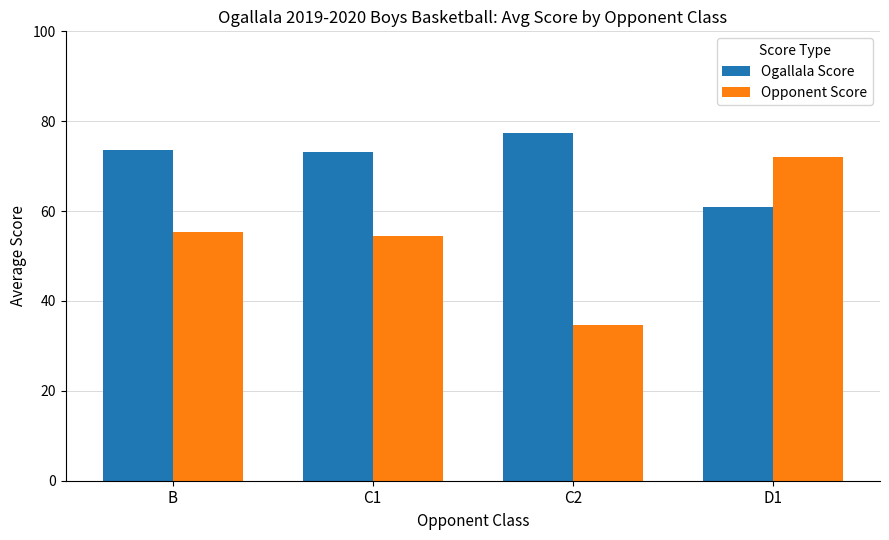

How many groups of bars are there?

4